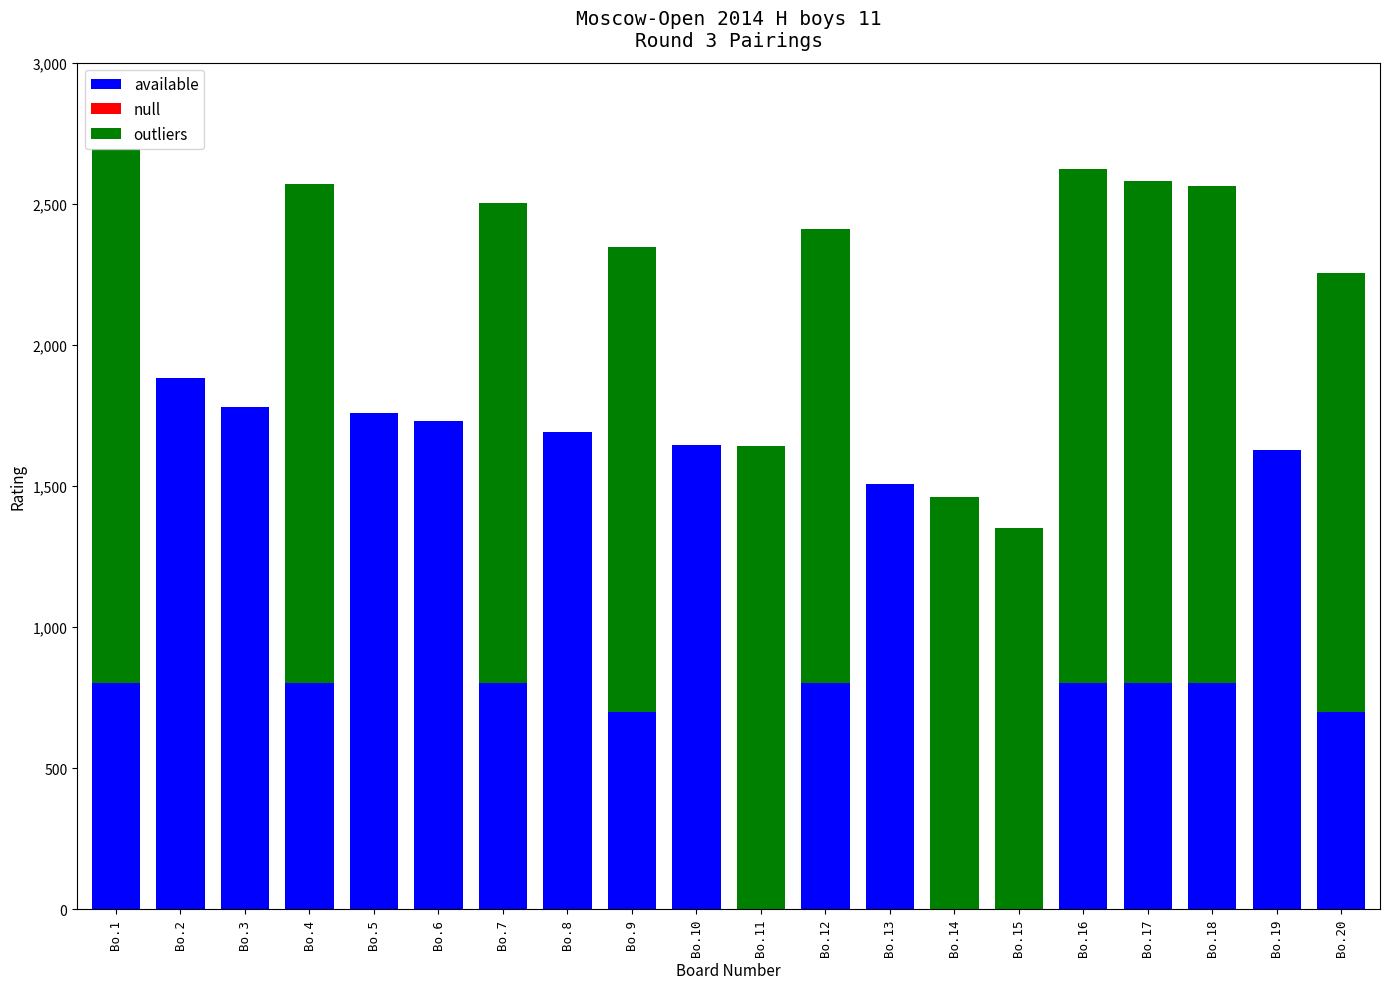

What is the highest value of the available series?

1883